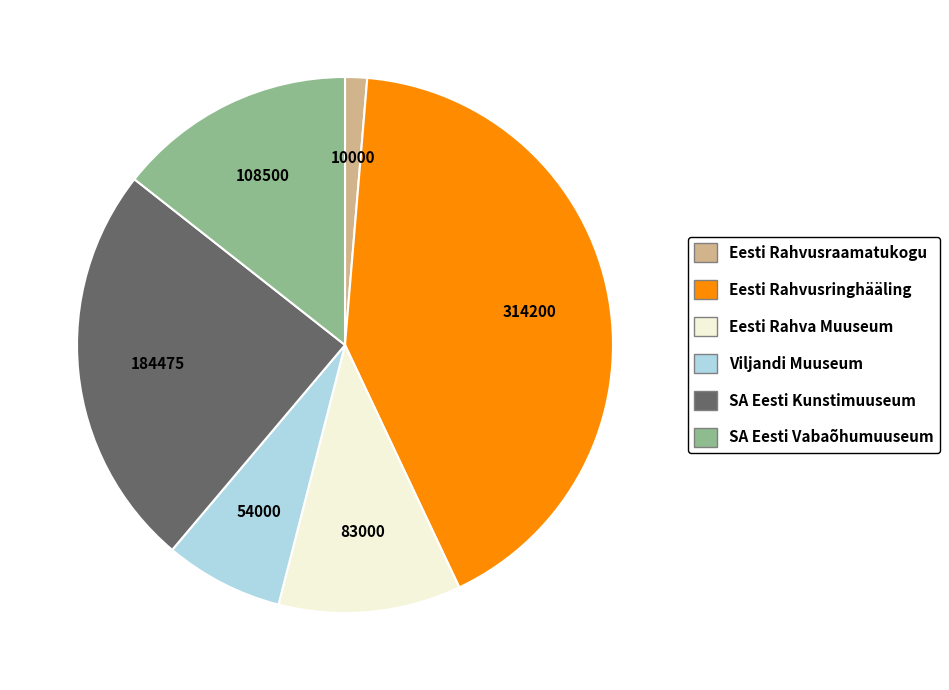

What is the ratio of the value at Eesti Rahva Muuseum to the value at Eesti Rahvusringhääling?

0.3